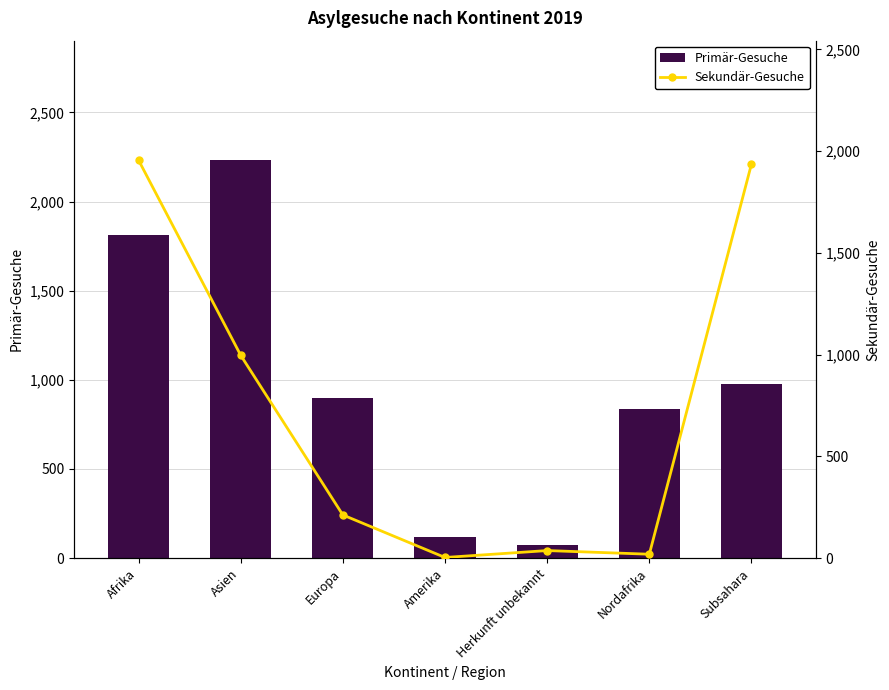

Are the bars horizontal?

No